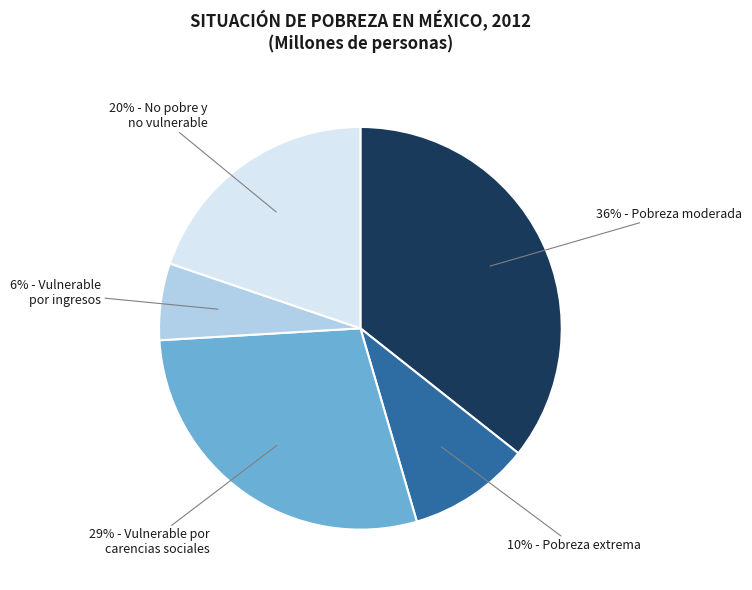

Is there a majority slice in this chart?

No